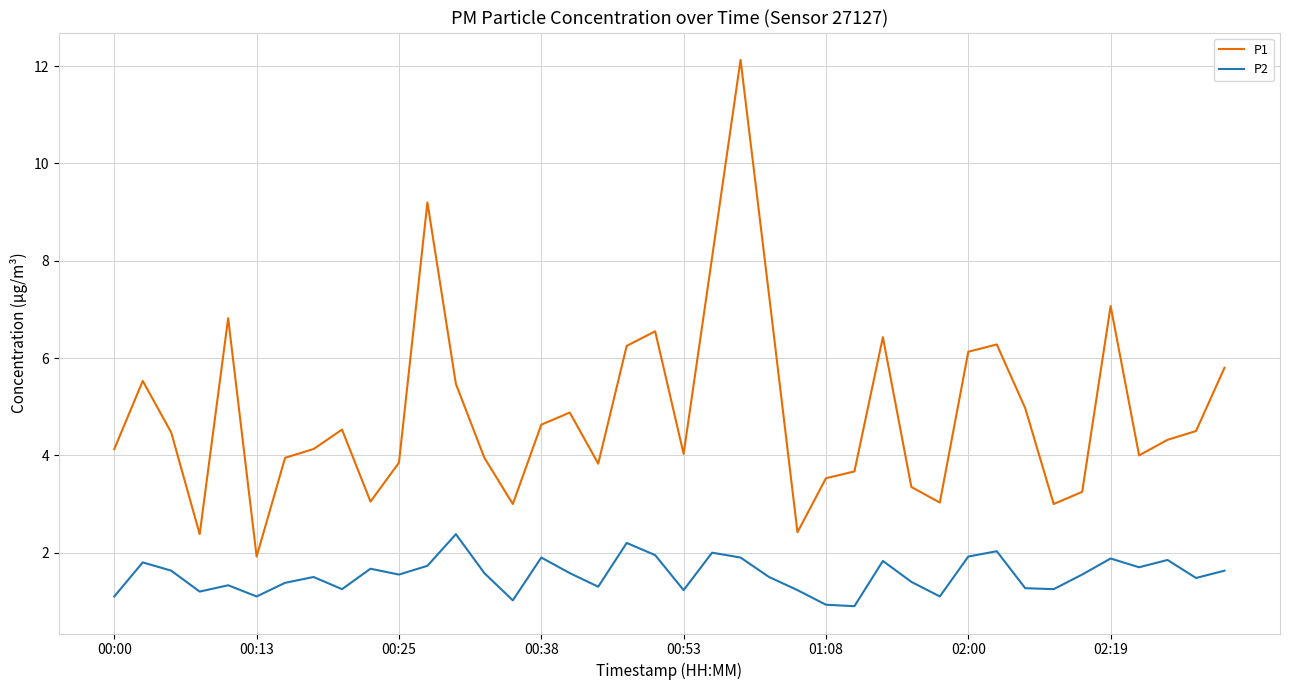

Which series has the largest total across all categories?

P1